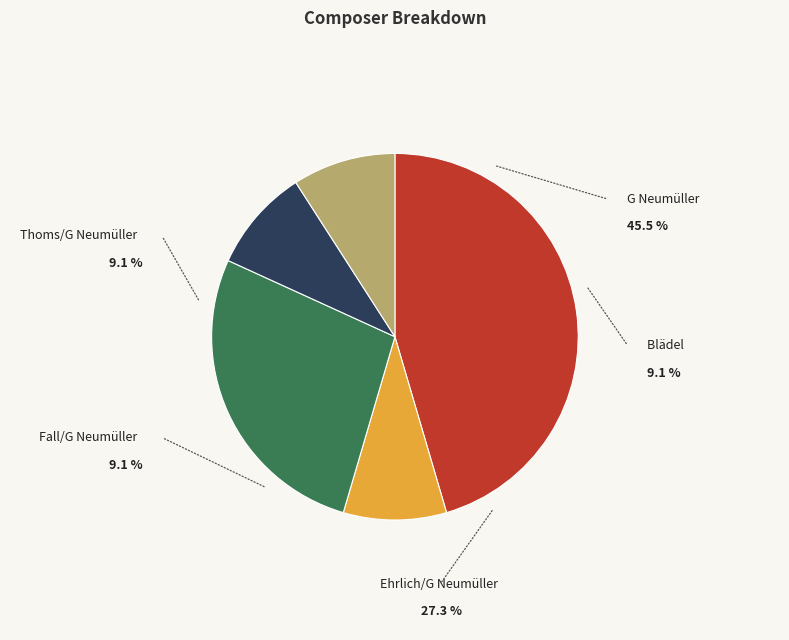

Does any single category account for the majority?

No